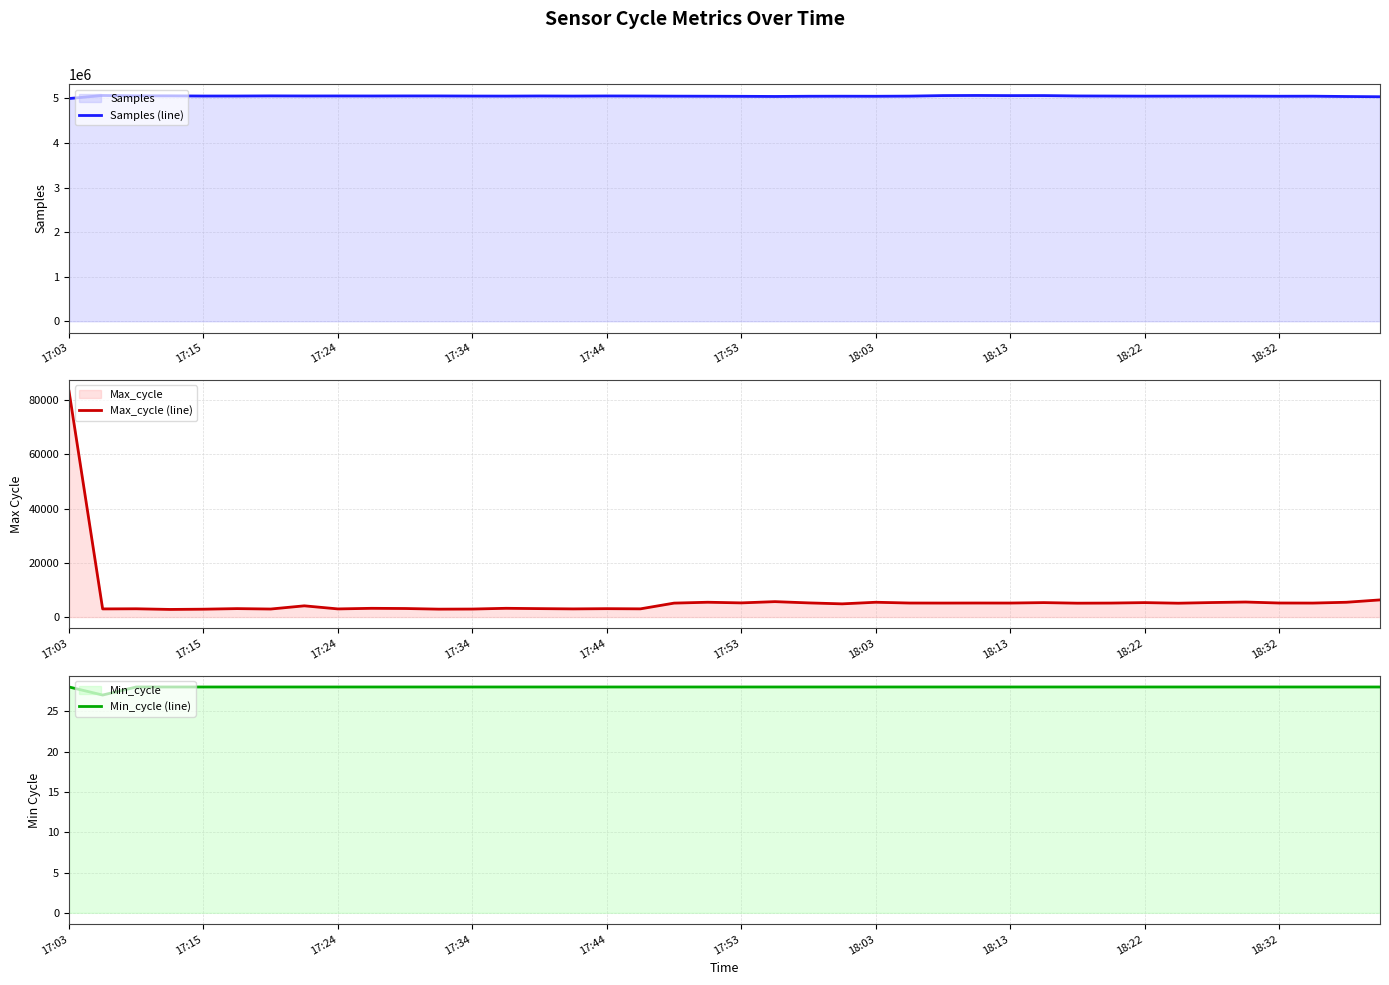

Which series has the largest total across all categories?

Samples (line)